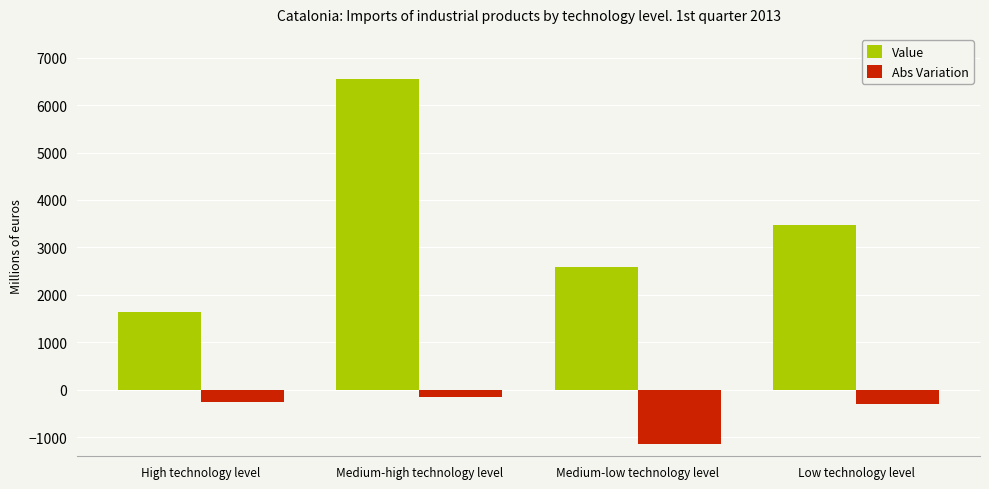

Rank the series at High technology level from lowest to highest value.

Abs Variation, Value